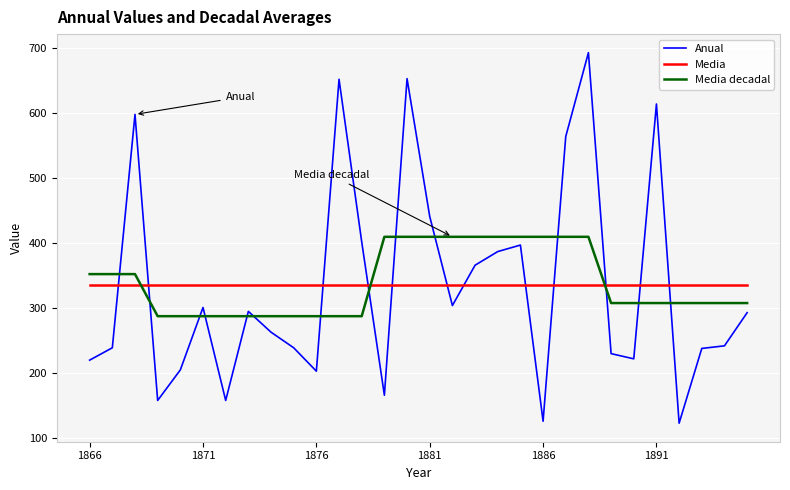

What is the minimum value shown in the chart?

123.0